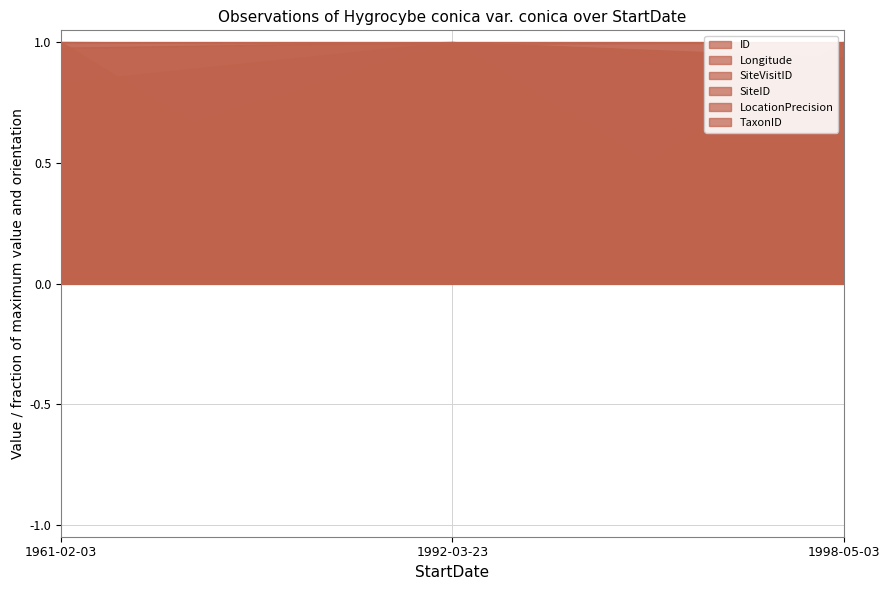

What is the total value across all series at 1961-02-03?

5.3